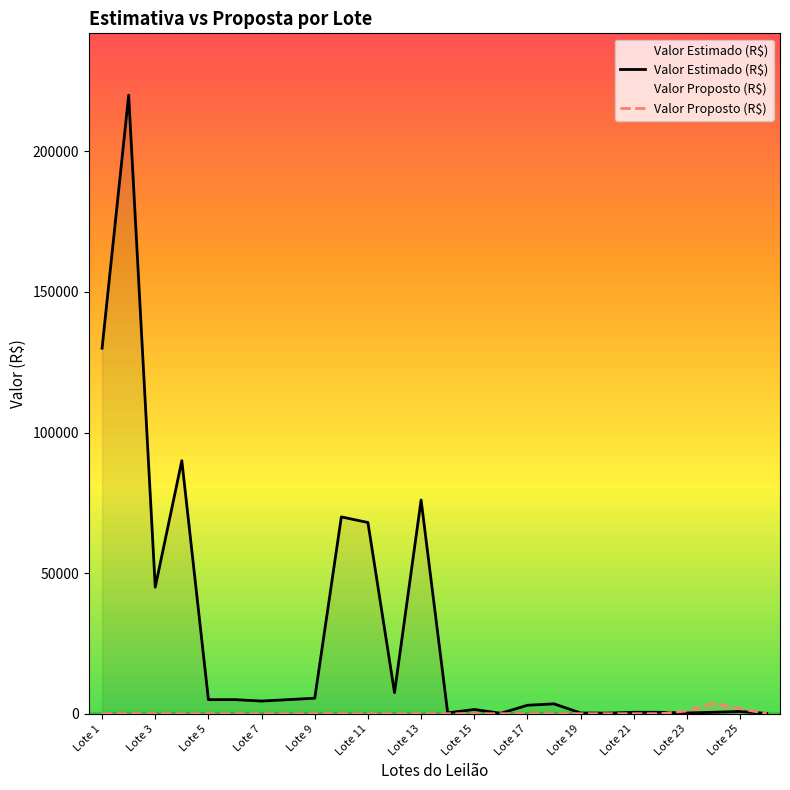

Reading left to right, transcribe all the data shown in this chart.

Valor Estimado (R$): 130000	220000	45000	90000	5000	5000	4500	5000	5500	70000	68000	7500	76000	300	1500	150	3000	3500	250	200	500	500	250	500	800	100
Valor Proposto (R$): 0	0	0	0	0	0	0	0	0	0	0	0	0	0	0	0	0	0	0	0	0	0	1000	3750	1800	0